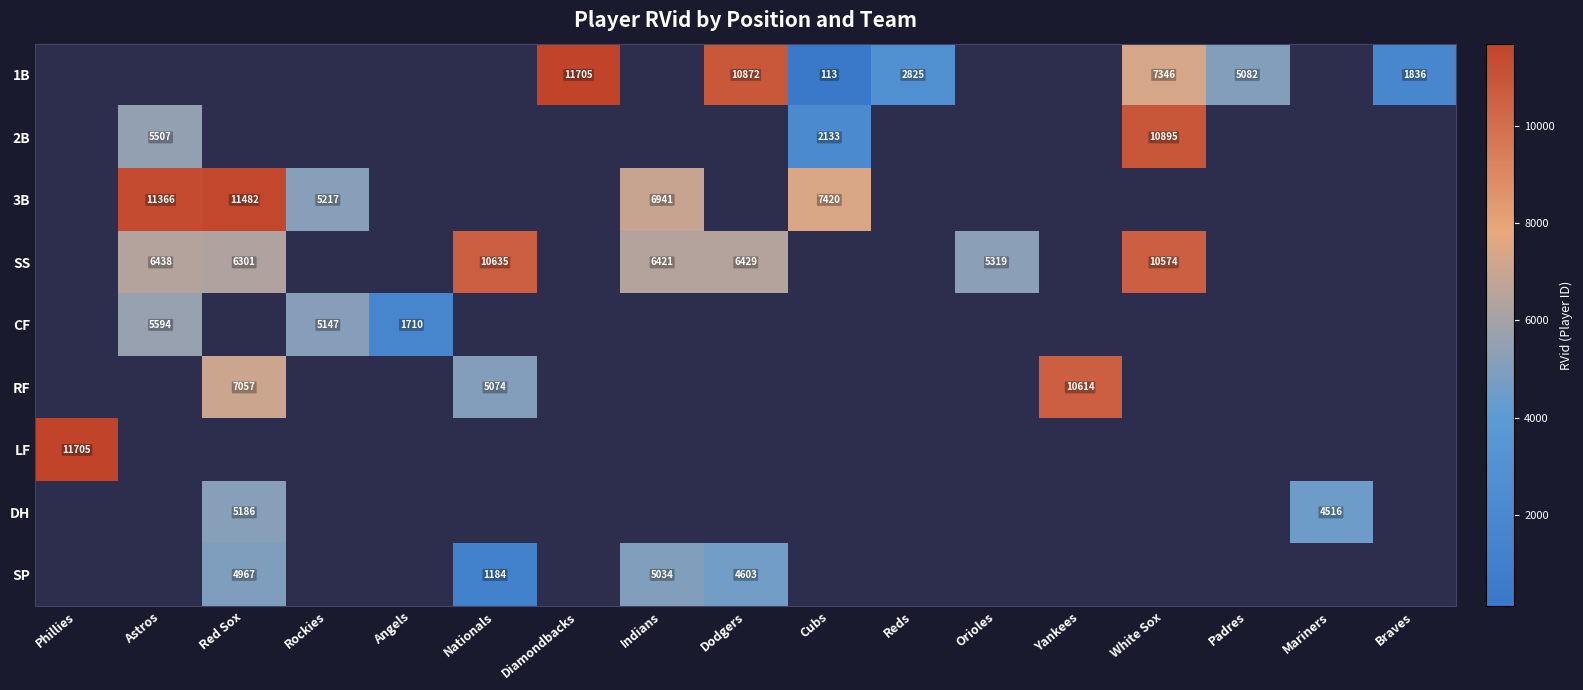

Is it true that 3B equals 6941 at Indians?

True